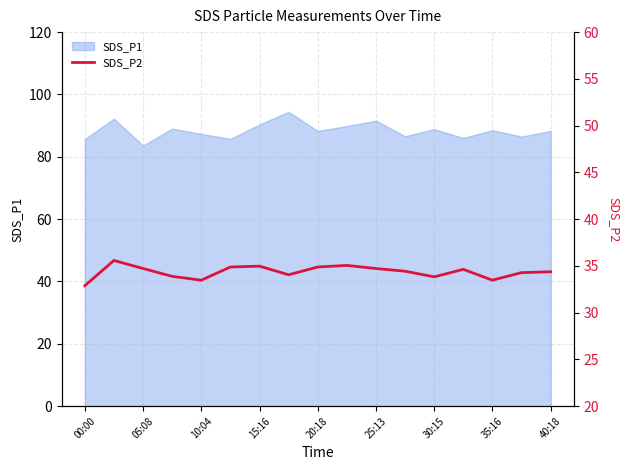

The SDS_P1 series shows 25.3 at 10:04. True or false?

False